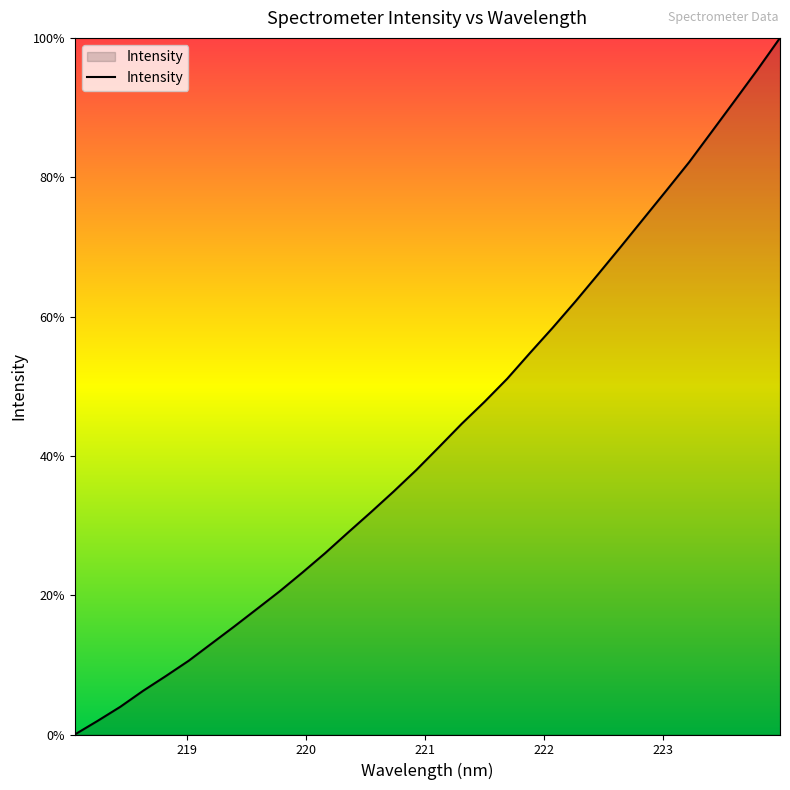

Does the chart display data point markers on the line(s)?

No